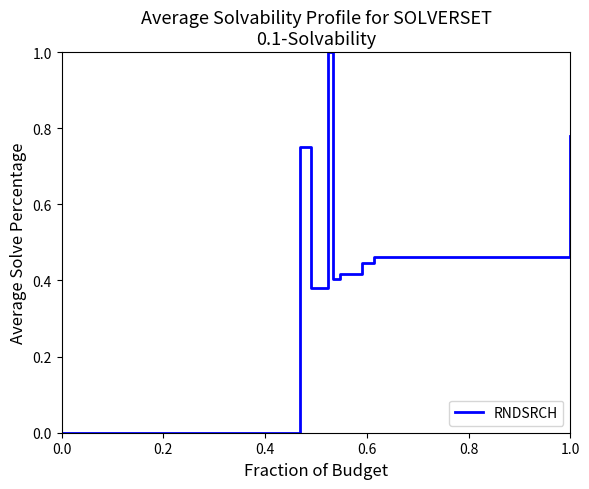

What is the greatest value displayed?

1.0